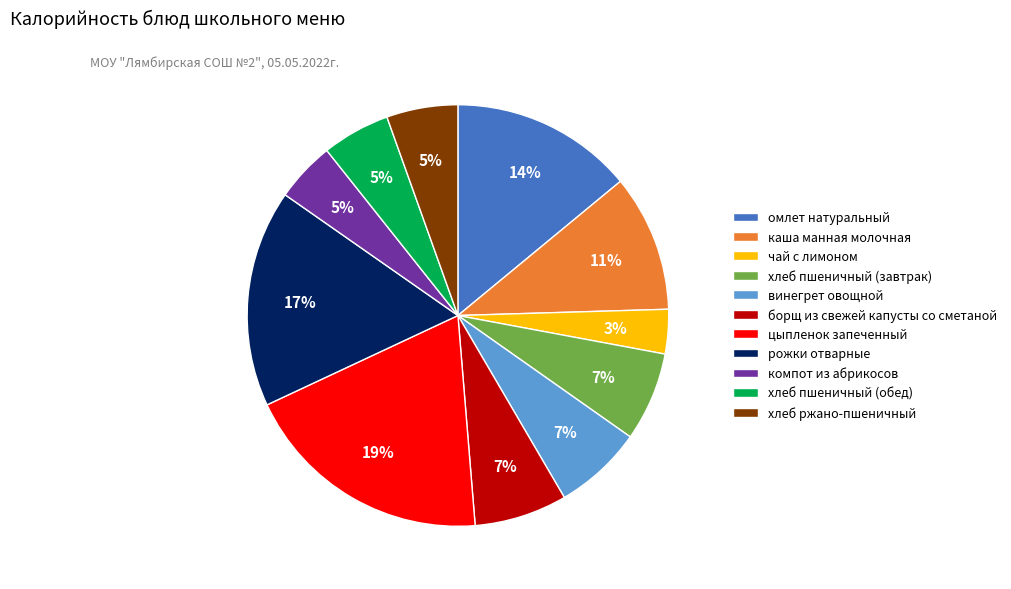

The борщ из свежей капусты со сметаной slice represents 7% of the pie. True or false?

True